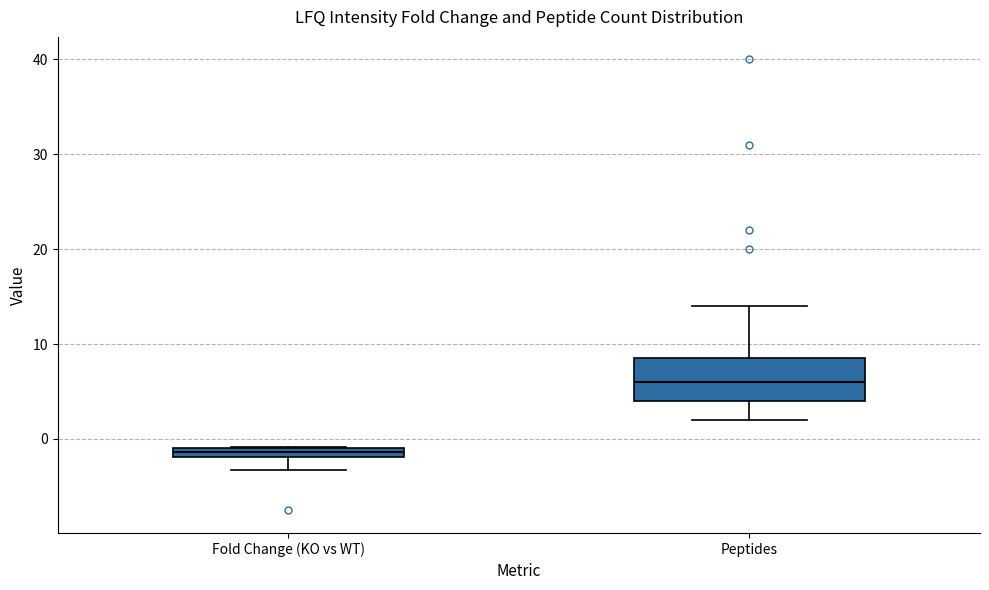

Which box has the lowest median line?

Fold Change (KO vs WT)